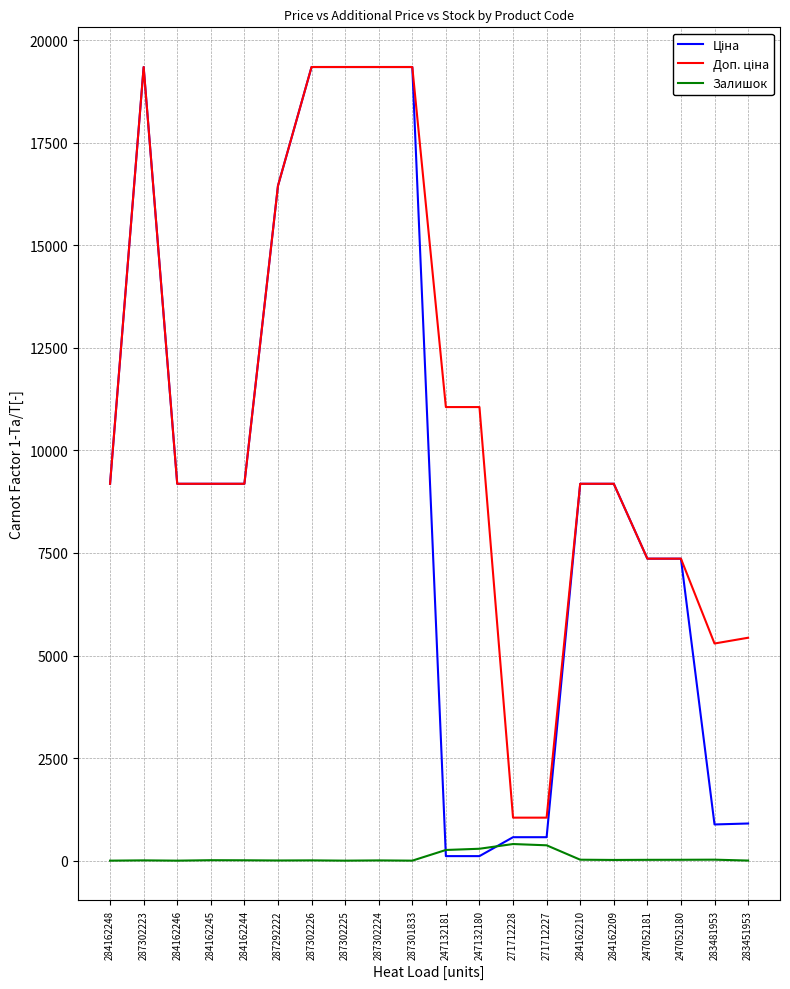

What is the total value across all series at 284162248?

18370.3